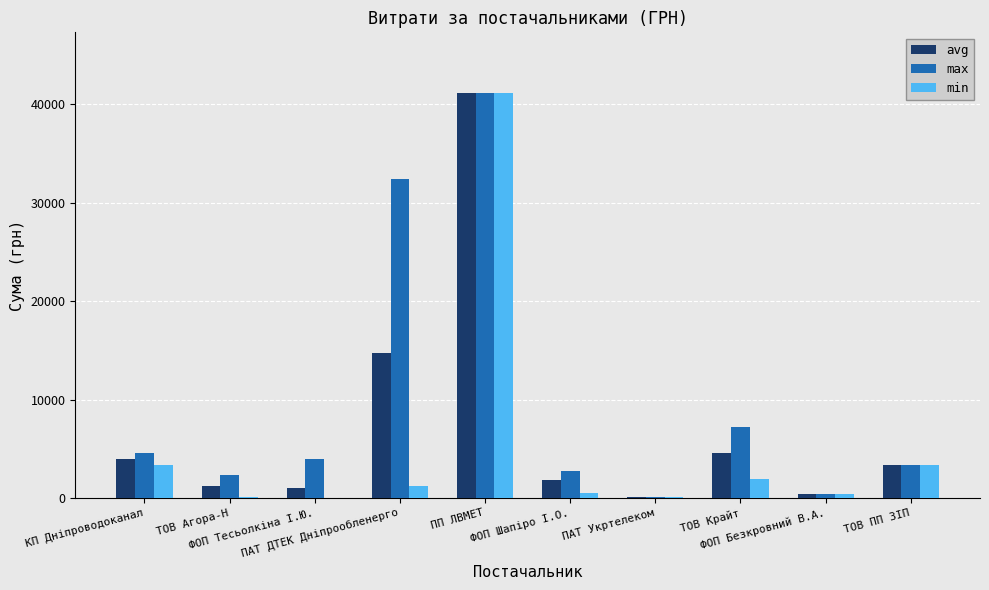

Which series has the largest total across all categories?

max